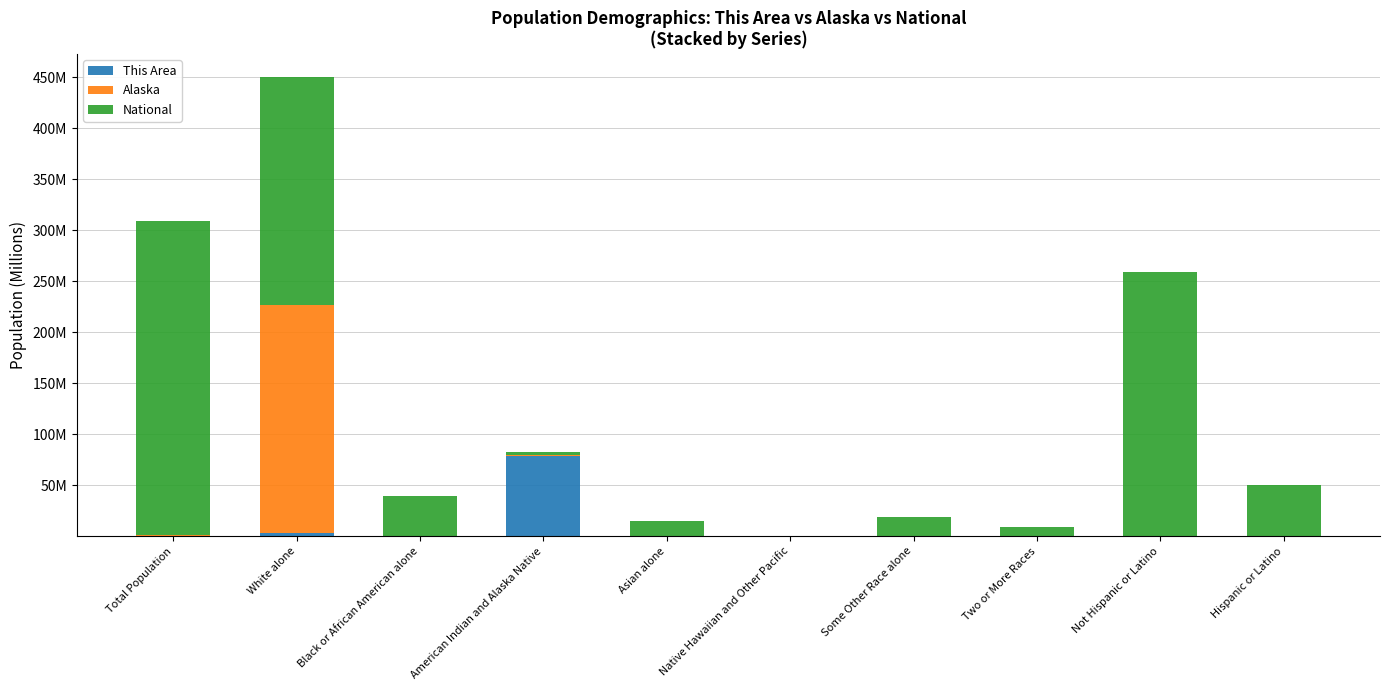

True or false: This Area has a value of 0.0 at Black or African American alone.

True